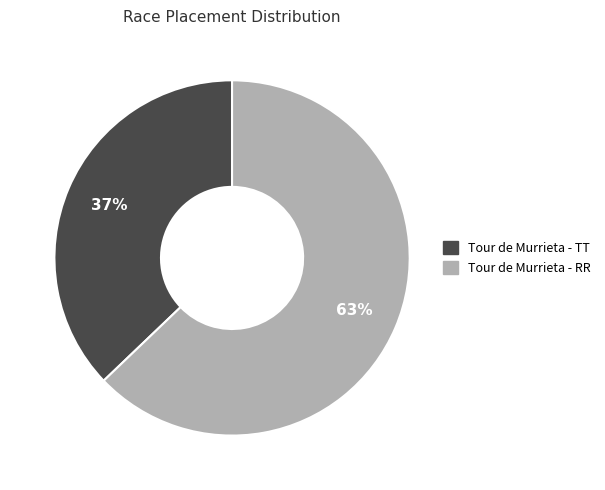

To the nearest percent, what portion does Tour de Murrieta - TT represent?

37%